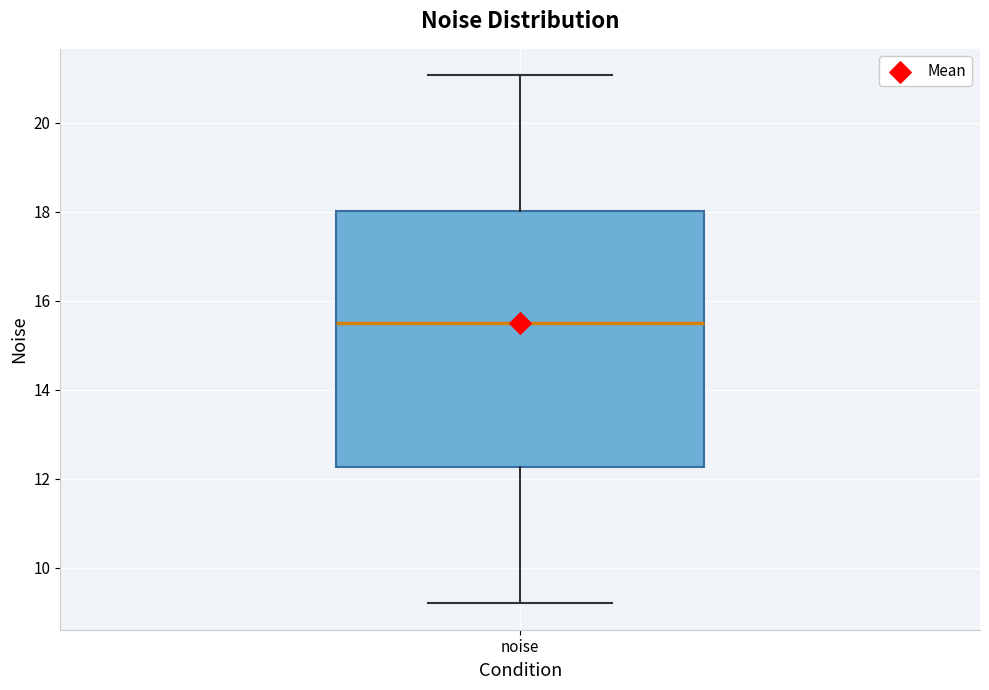

Read this box plot against the y-axis: the position of the median line, the range covered by the box, and the ends of both whiskers. The values are not printed on the chart, so give them approximately, as read against the axis.

median 15.4, box 12.2 to 18.0, whiskers 9.2 to 21.0